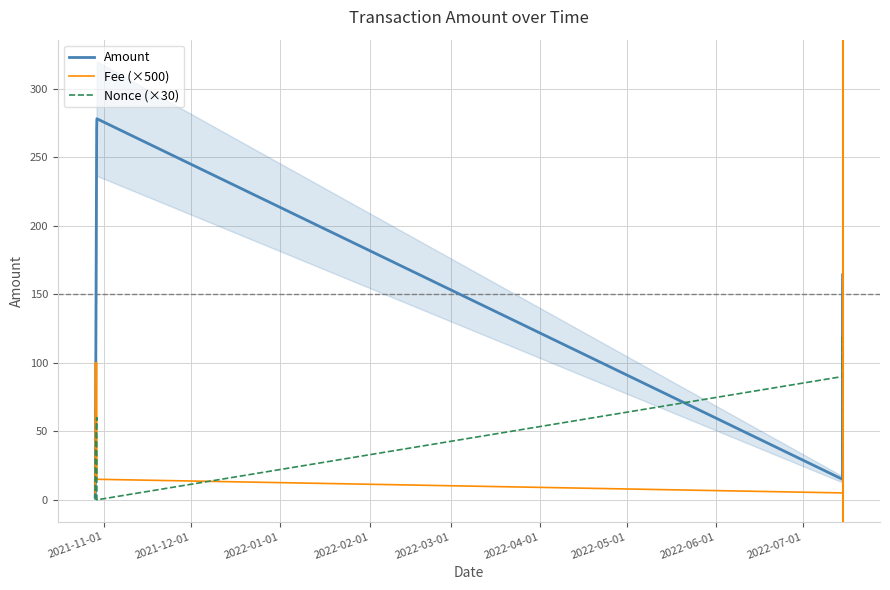

List the series in order of their peak value, lowest first.

Fee (×500), Nonce (×30), Amount